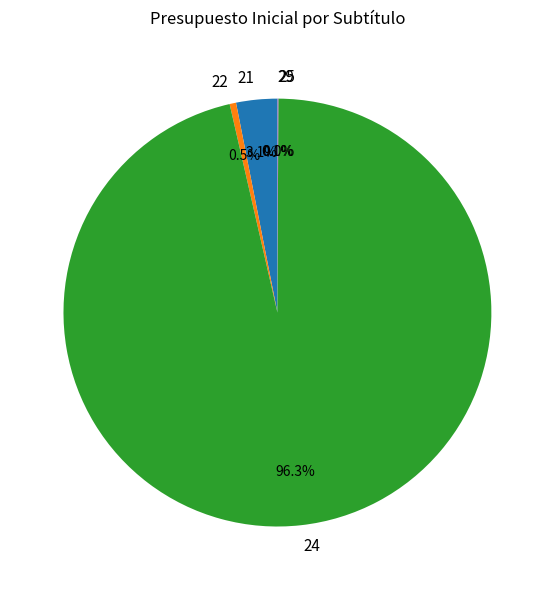

How many segments does this pie chart have?

5